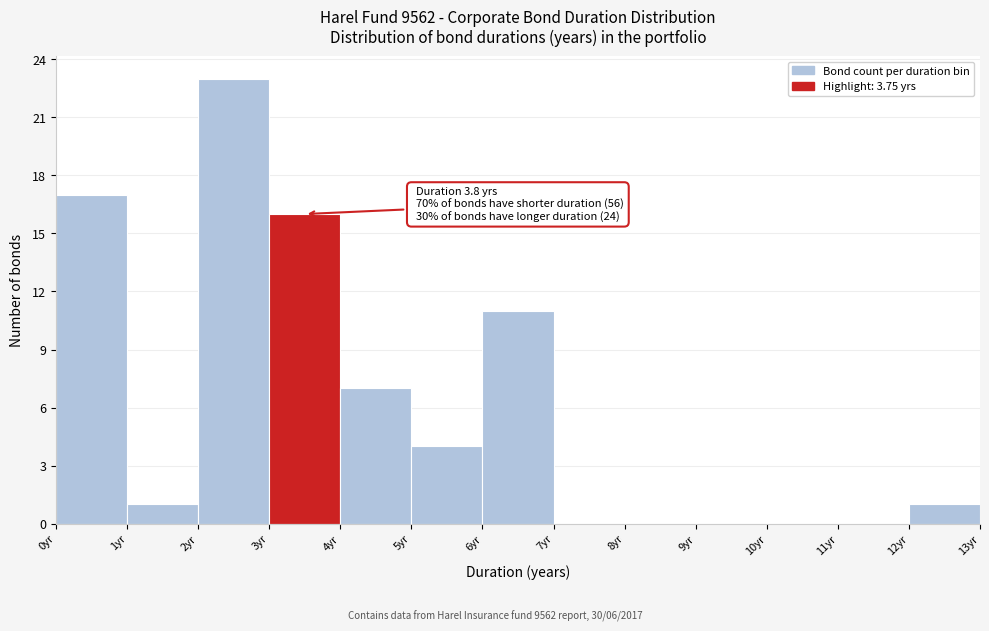

Which range on the x-axis has the tallest bar?

2 to 3